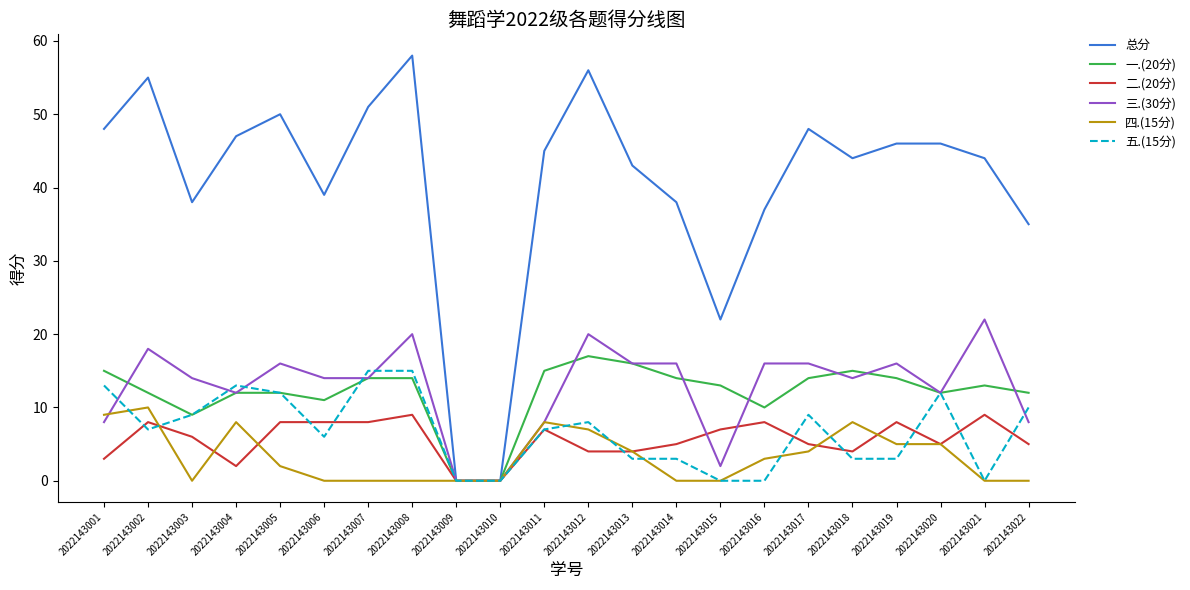

What is the spread (max minus min) of values at 2022143004?

45